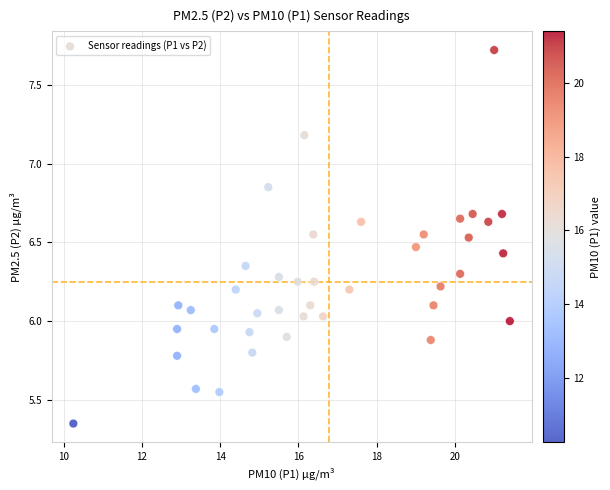

What is the range of Y values (max minus min)?

2.4